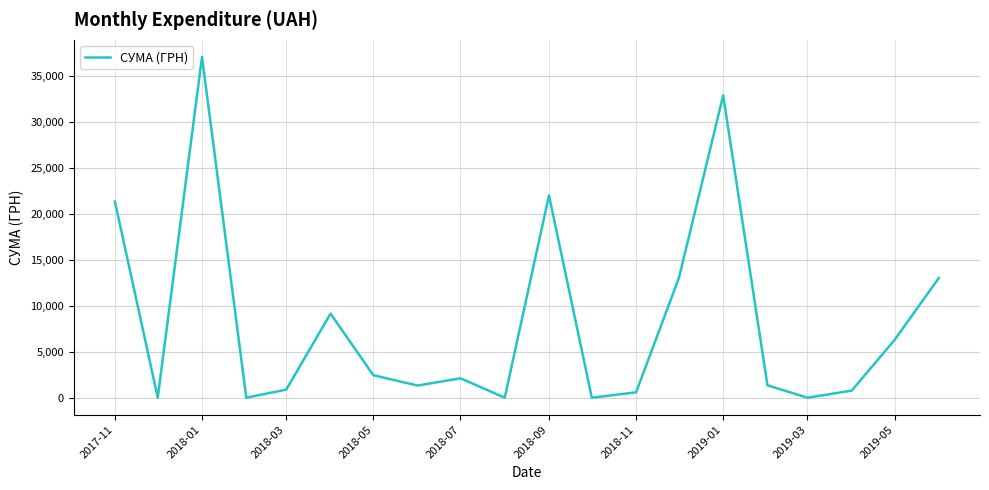

How many series are shown in this chart?

1